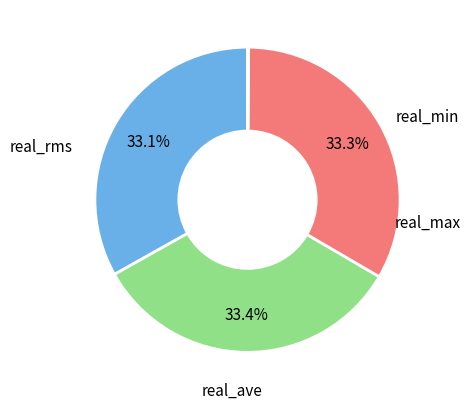

Does any single category account for the majority?

No